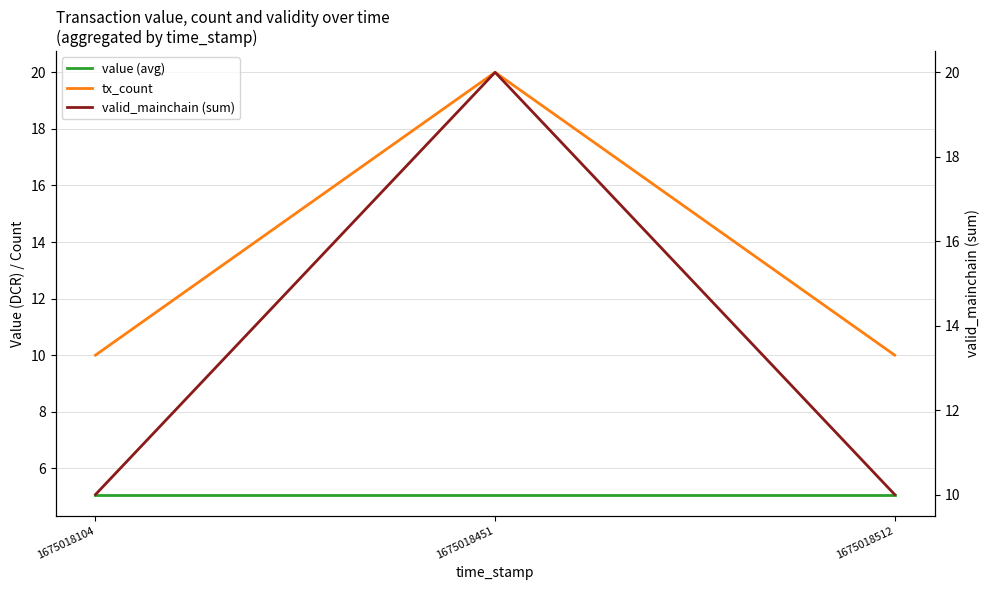

What are all the series names shown in the legend?

value (avg), tx_count, valid_mainchain (sum)